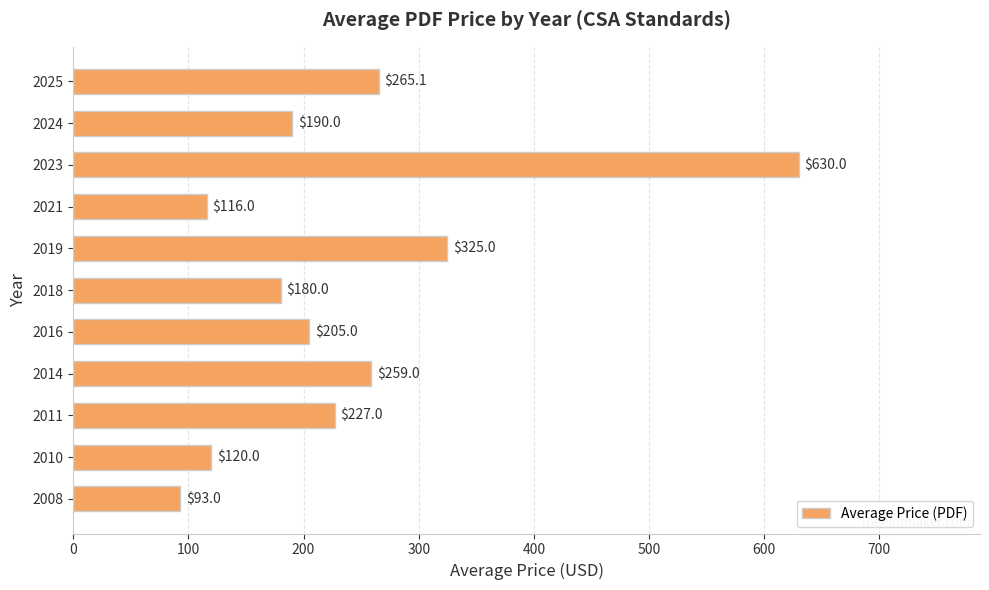

Is it true that the value at 2011 is 227.0?

True